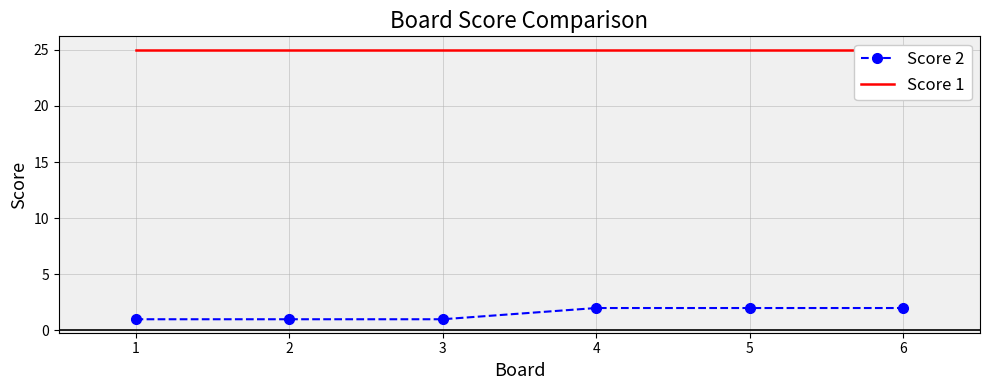

How many lines are shown in the chart?

2